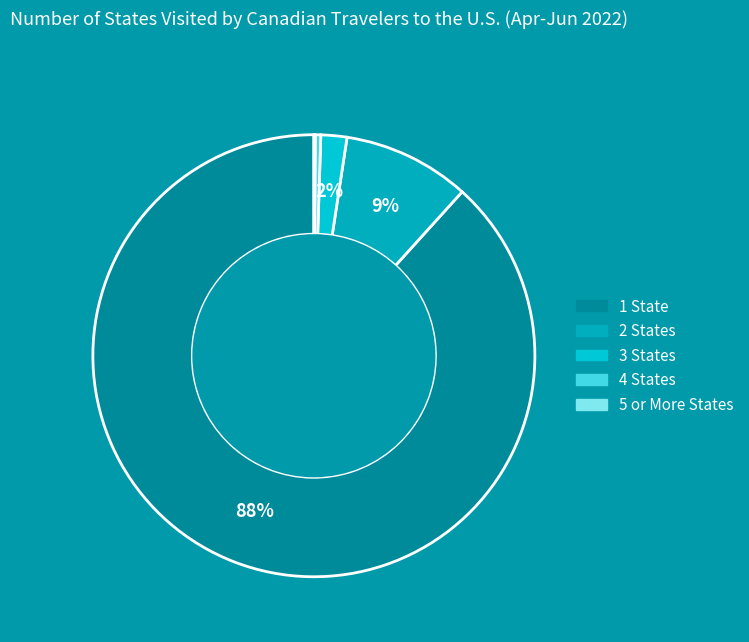

Combined, do 5 or More States and 2 States account for over 50%?

No